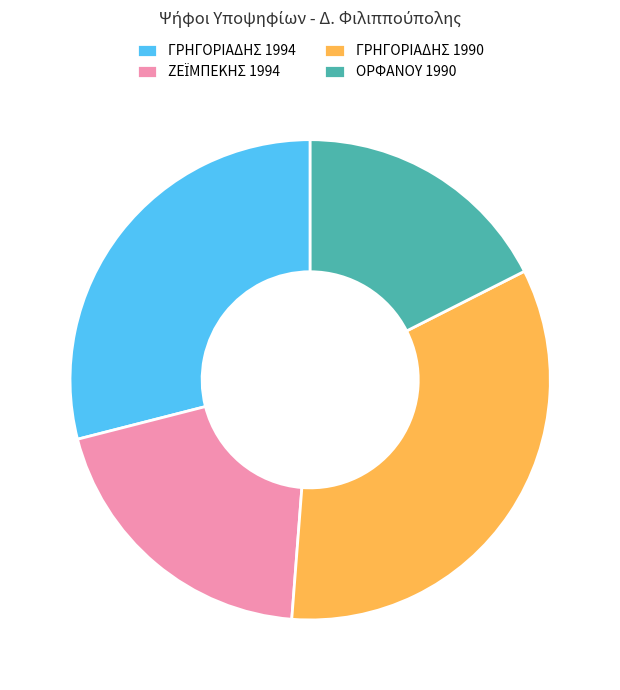

Is the sum of ΓΡΗΓΟΡΙΑΔΗΣ 1994 and ΟΡΦΑΝΟΥ 1990 greater than half?

No